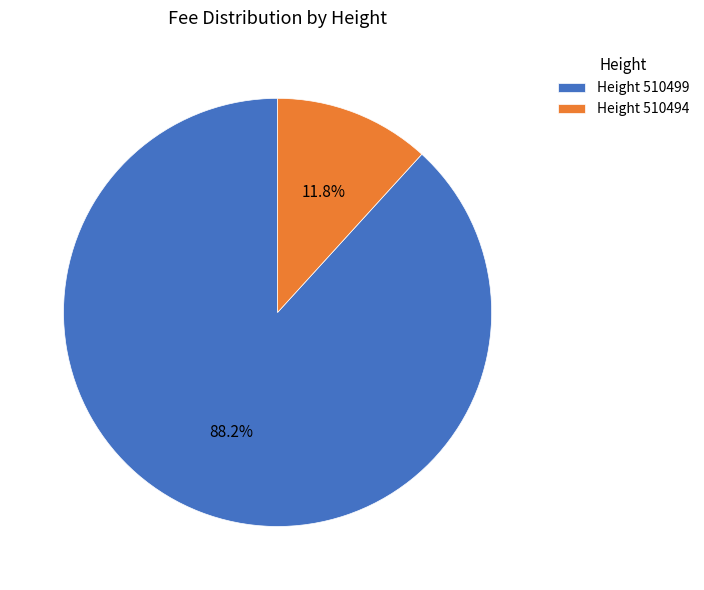

Which has a higher value, Height 510494 or Height 510499?

Height 510499